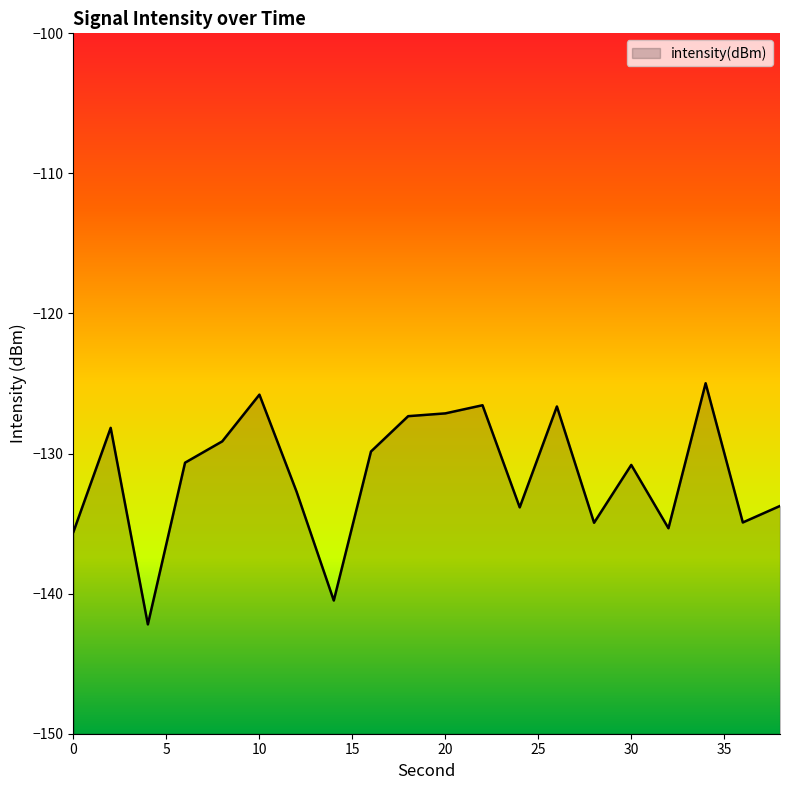

Reading right to left, extract all data points from this chart.

-133.7	-134.9	-125.0	-135.3	-130.8	-134.9	-126.6	-133.8	-126.5	-127.1	-127.3	-129.9	-140.5	-132.7	-125.8	-129.1	-130.7	-142.2	-128.2	-135.6